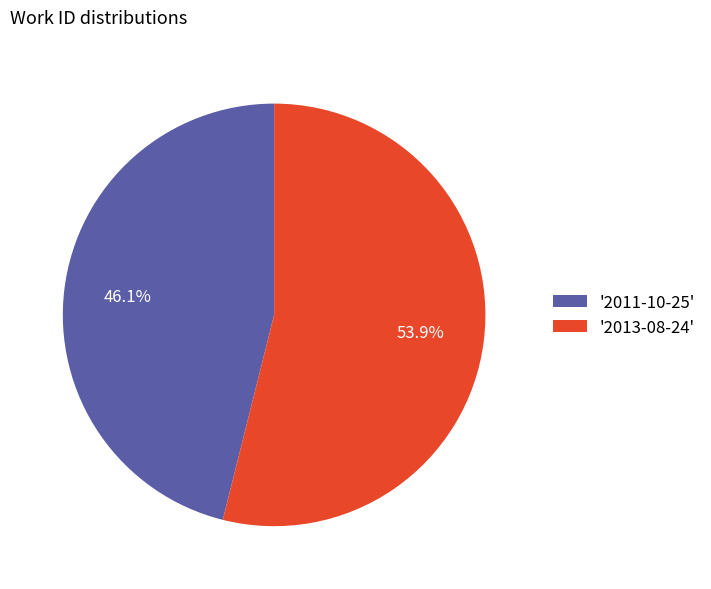

How much of the chart is everything except '2011-10-25'?

53.9%